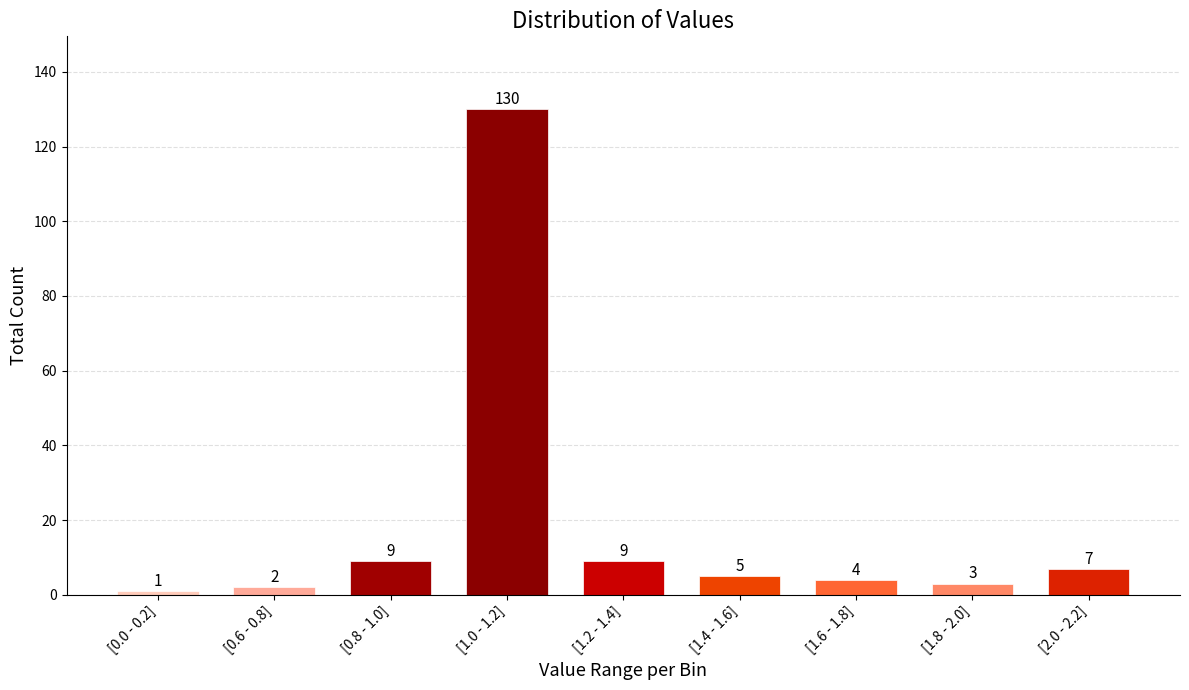

Reading right to left, transcribe all the data shown in this chart.

7	3	4	5	9	130	9	2	1